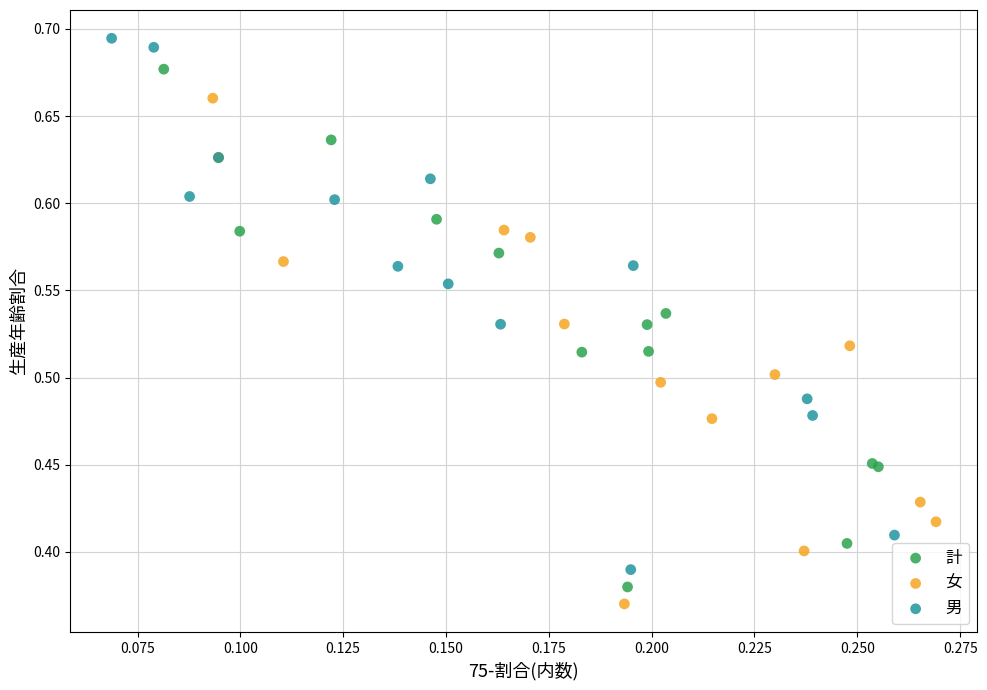

Which series contains the highest Y value?

男